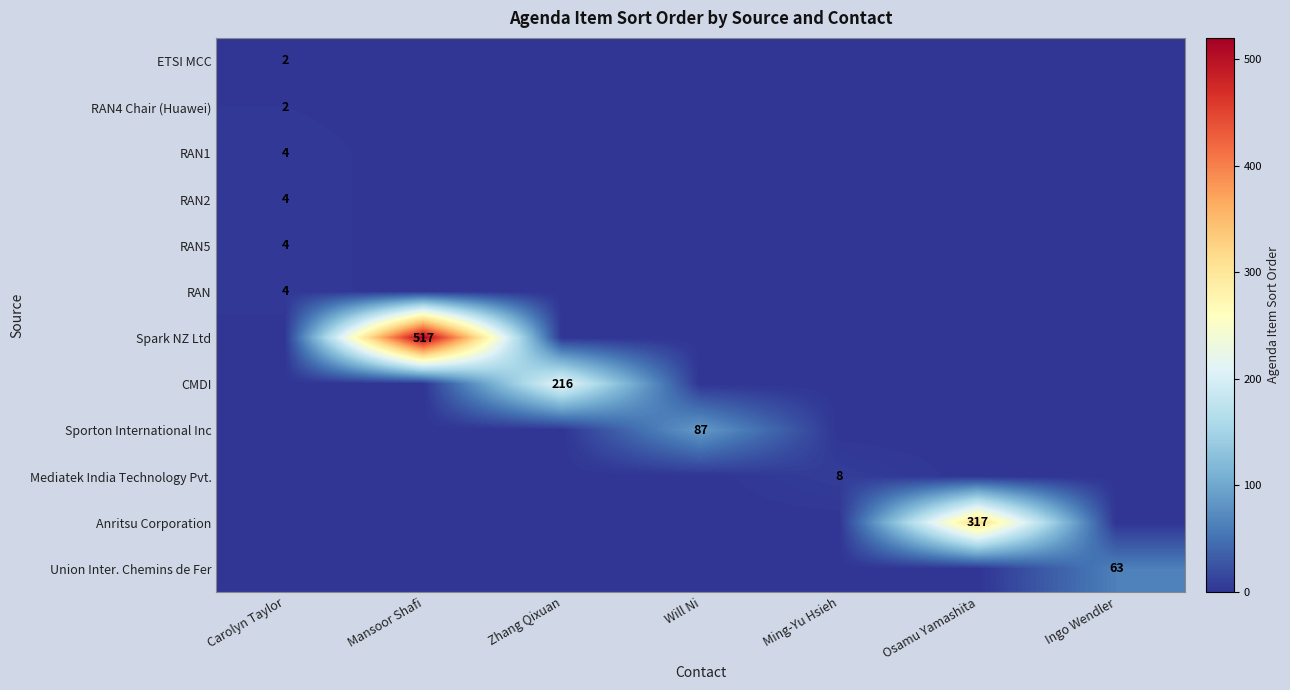

What is the spread (max minus min) of values at Zhang Qixuan?

216